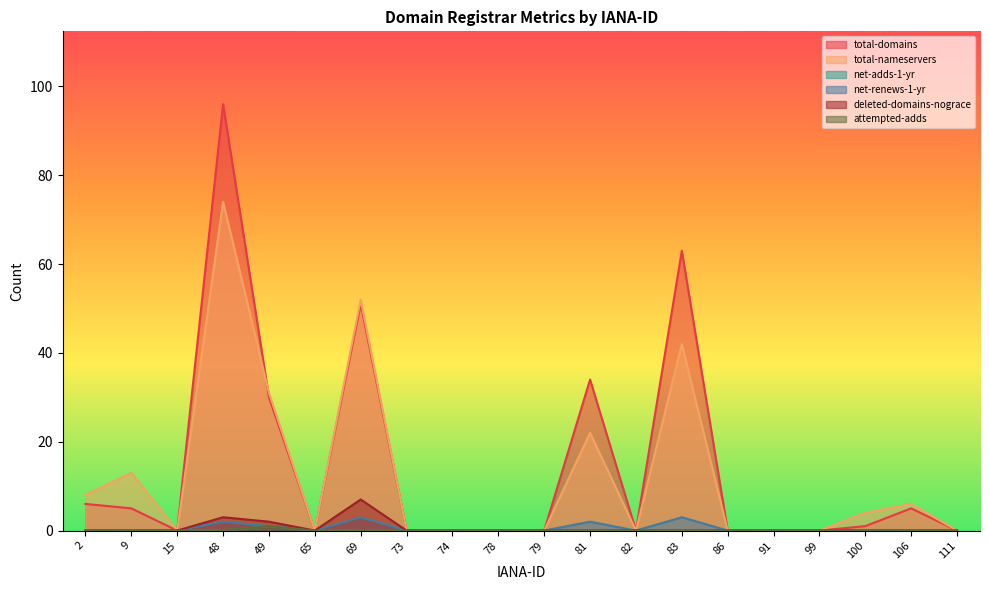

Count the number of categories in the chart.

20